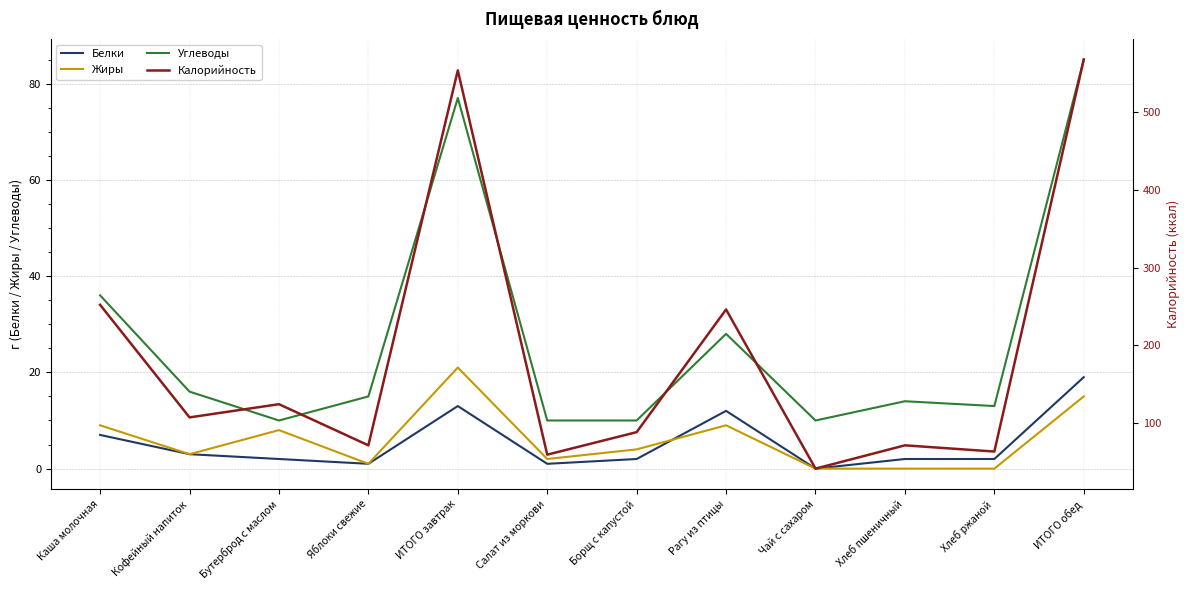

How many data points in Углеводы are above 15?

5